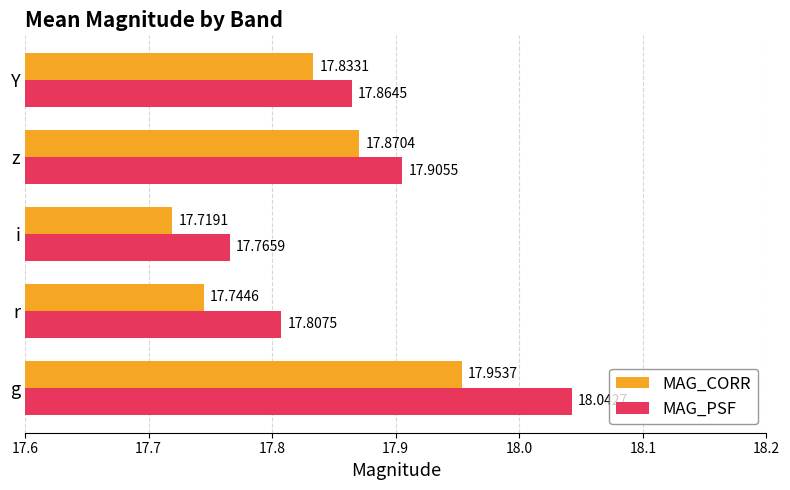

What is the maximum value for MAG_CORR?

18.0